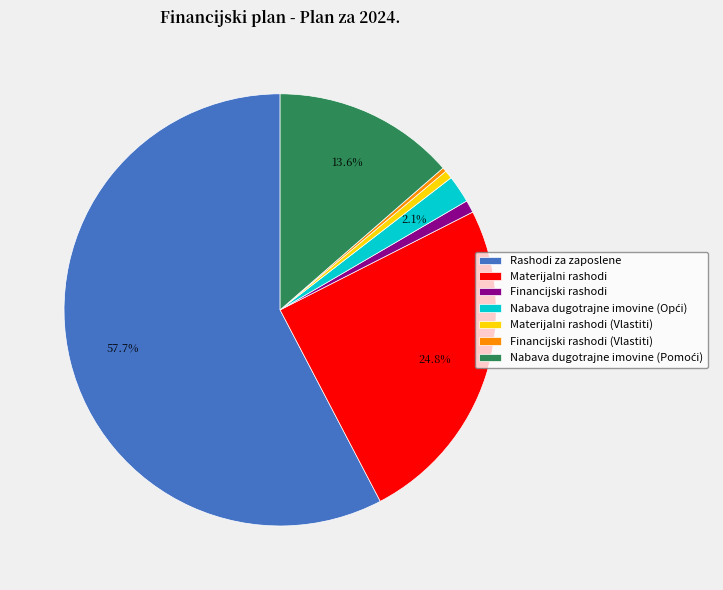

To the nearest percent, what is the difference between the largest and smallest slice percentages?

57%